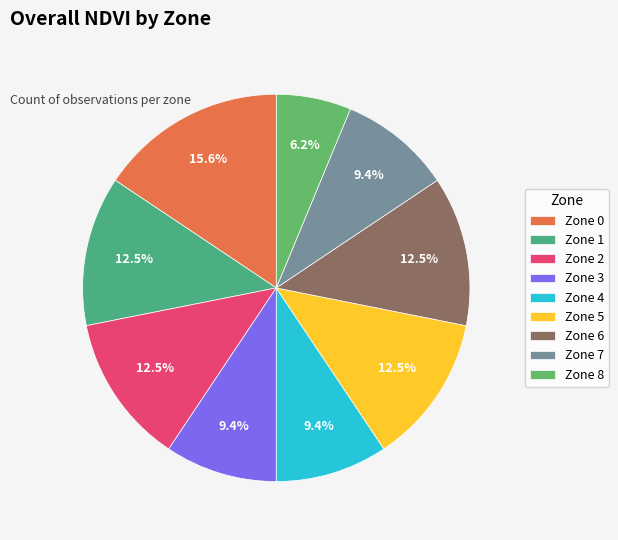

Do Zone 1 and Zone 4 together represent more than half of the pie?

No